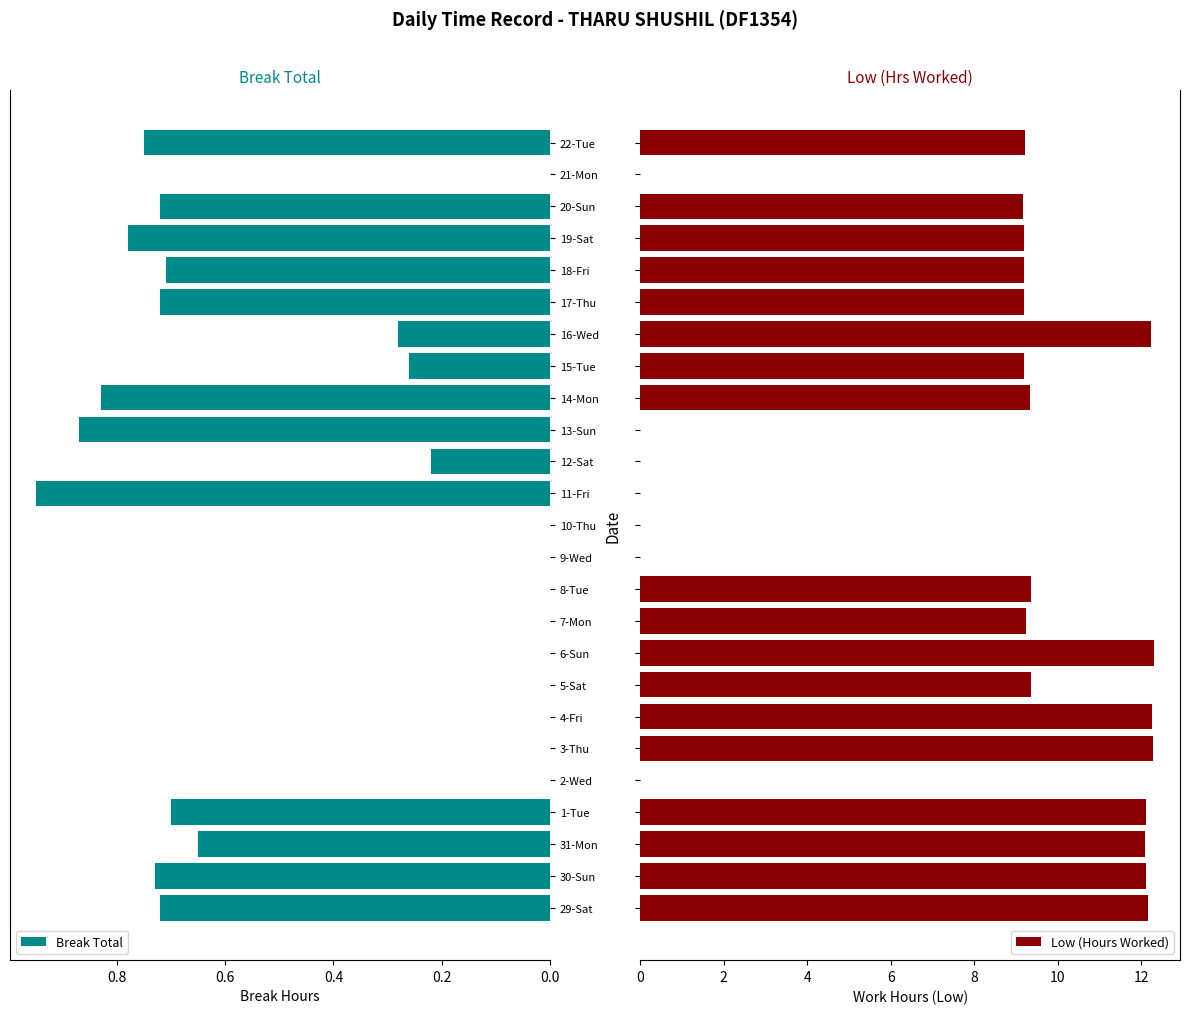

List the series in order of their peak value, lowest first.

Break Total, Low (Hours Worked)